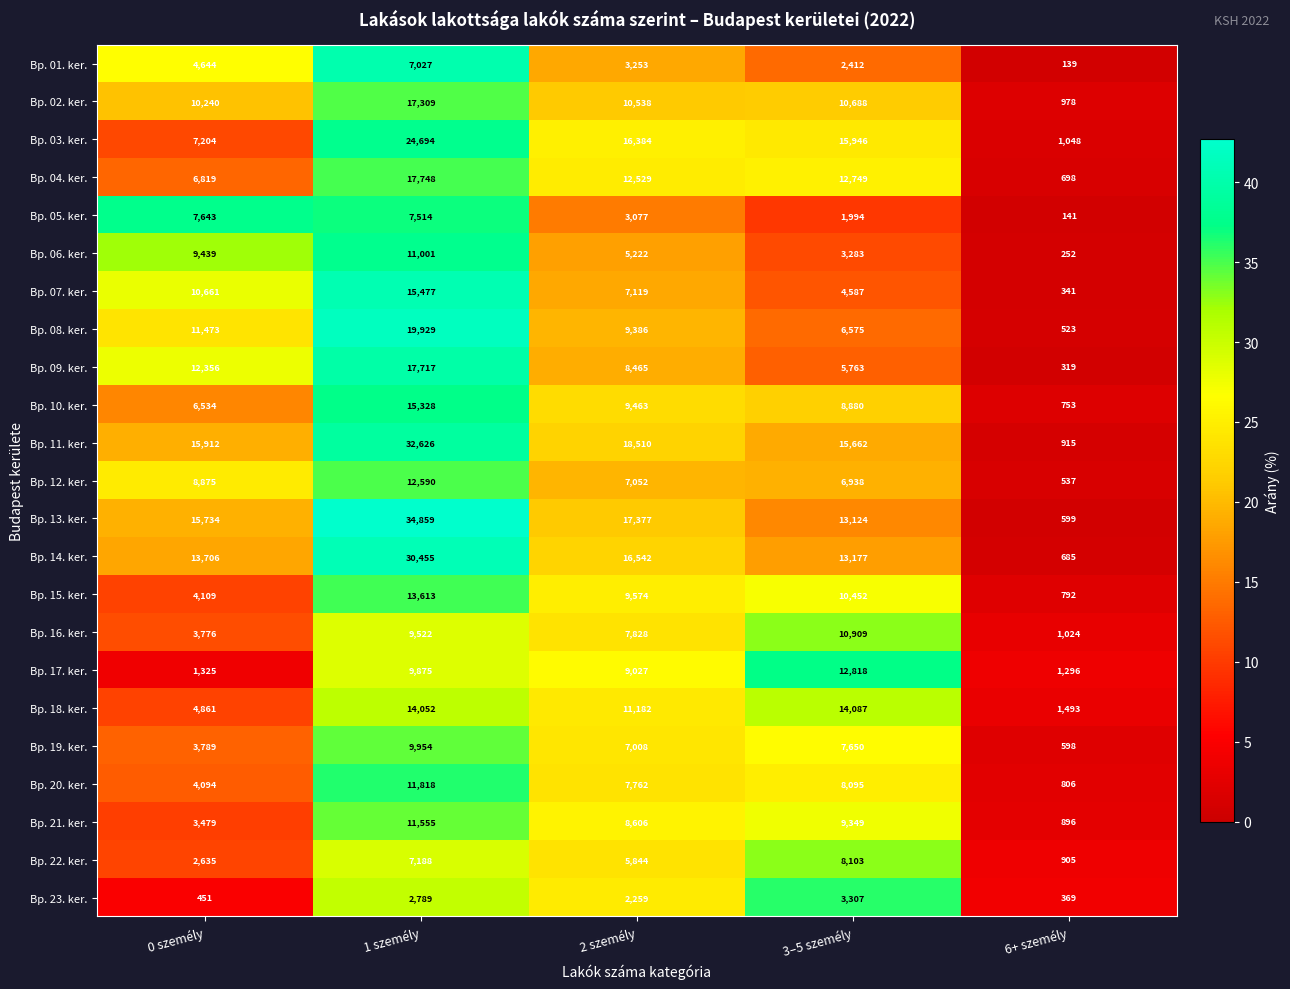

Where does the Bp. 09. ker. series first go above 8465?

0 személy